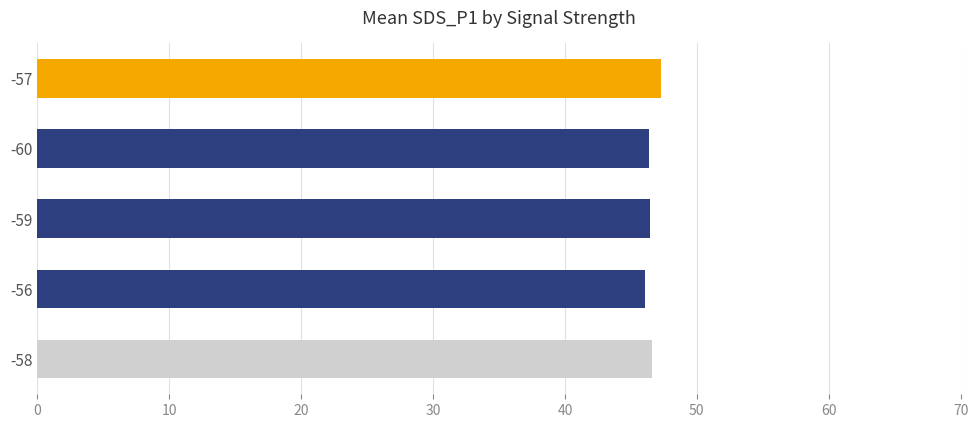

What is the sum of all values?

232.8